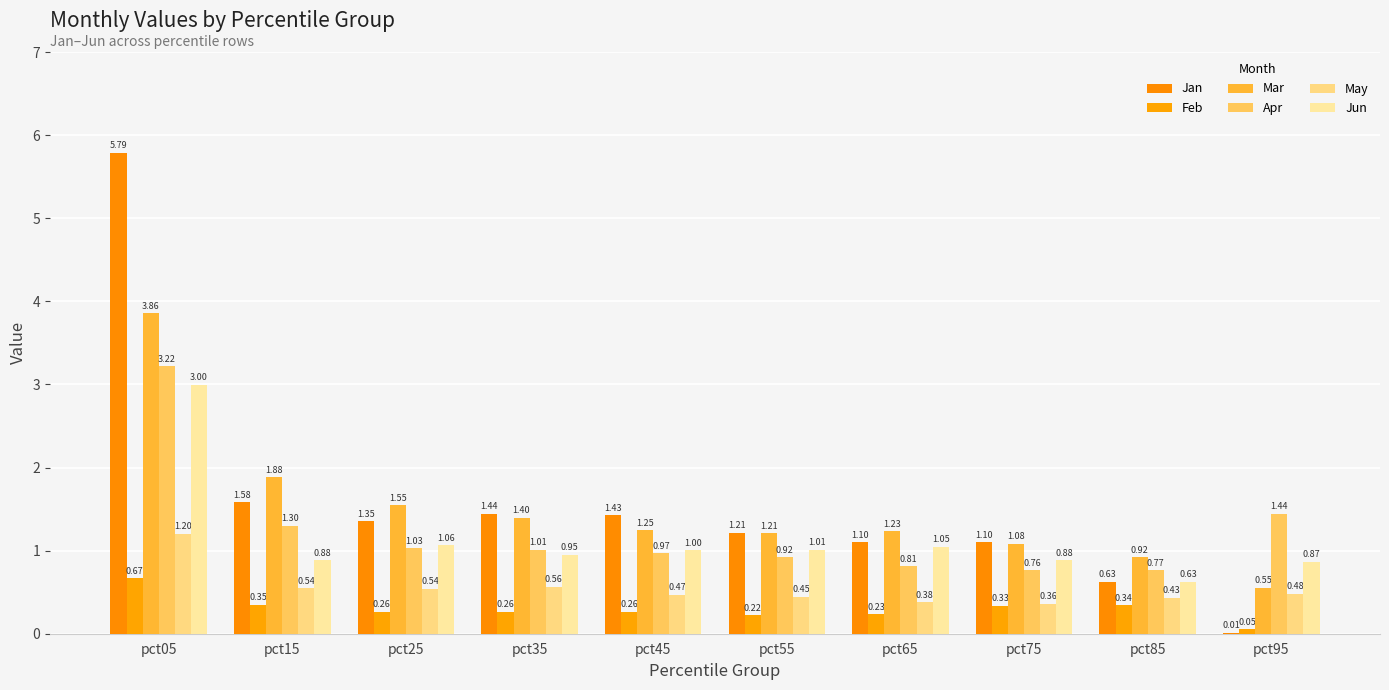

Which series has the largest total across all categories?

Jan